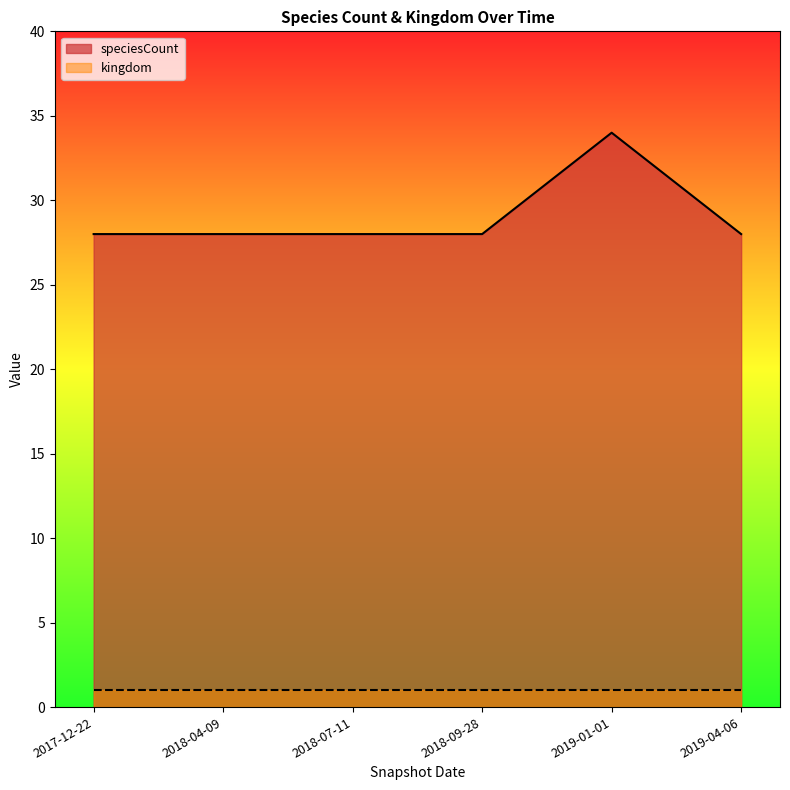

At which category does the chart reach its minimum across all series?

2017-12-22